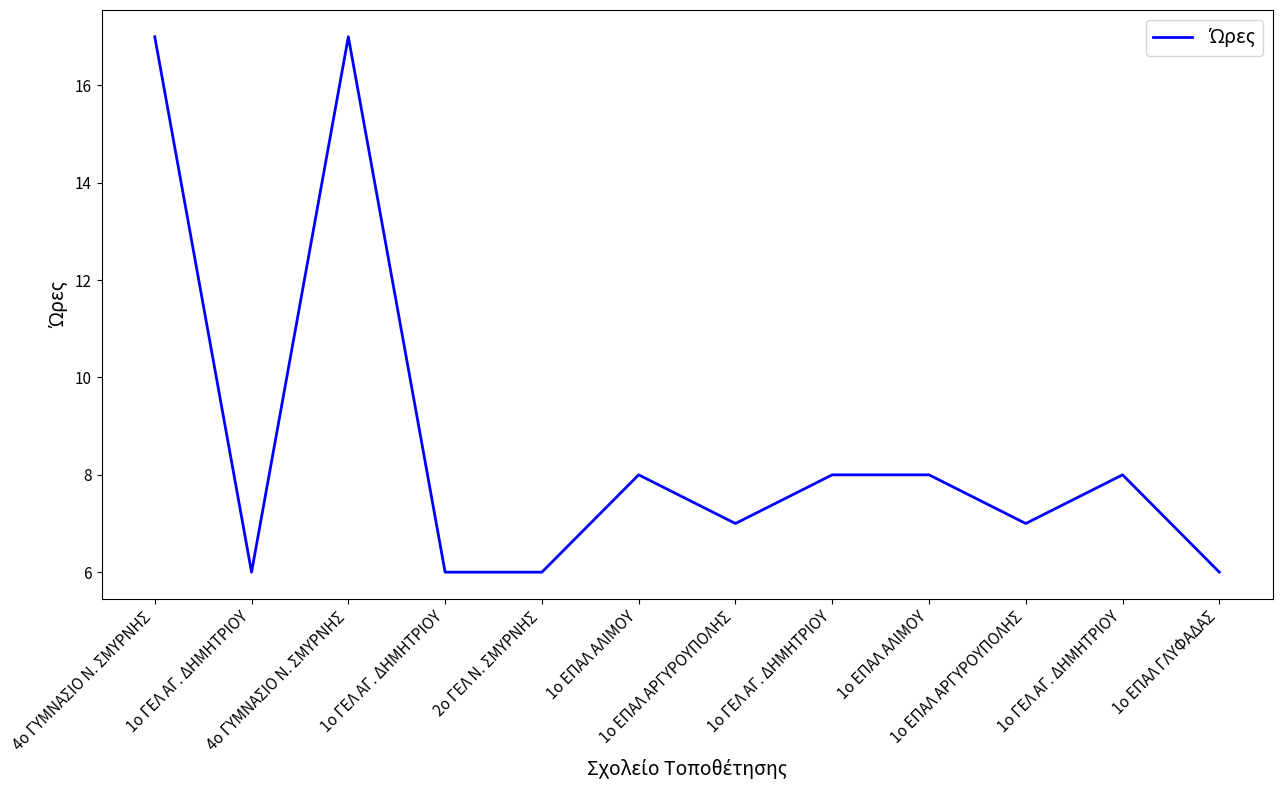

Does the chart have visible grid lines?

No